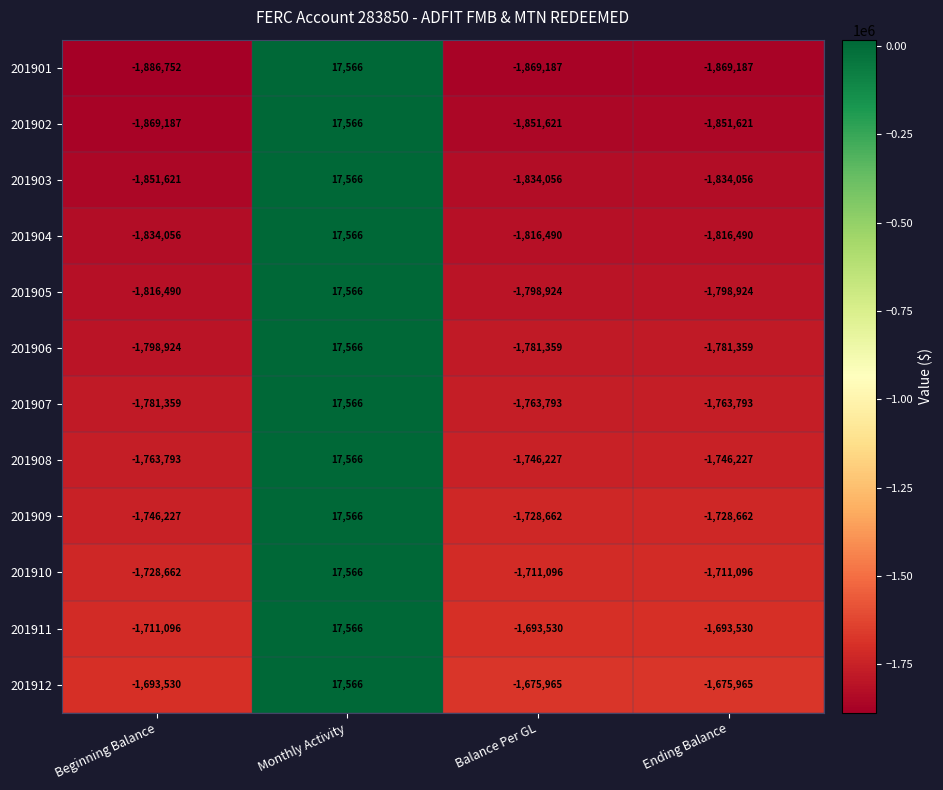

What is the difference between the maximum and second lowest values in the 201910 series?

1728662